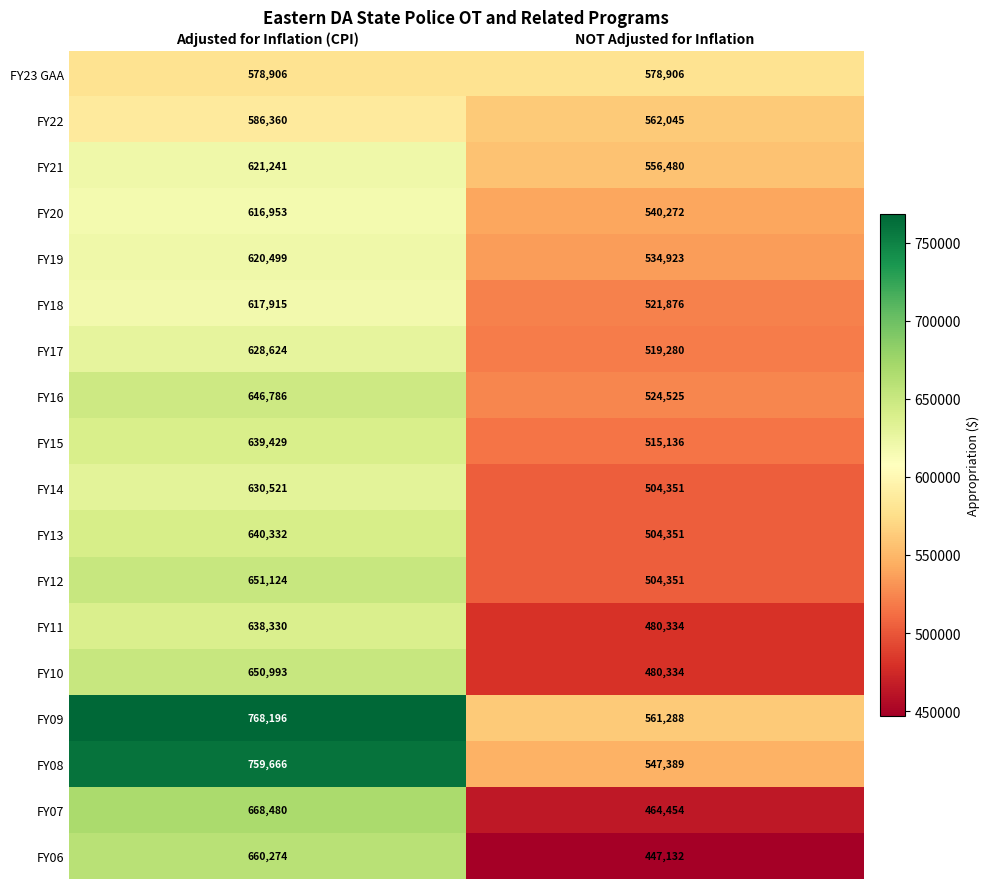

What is the total value across all series at Adjusted for Inflation (CPI)?

11624629